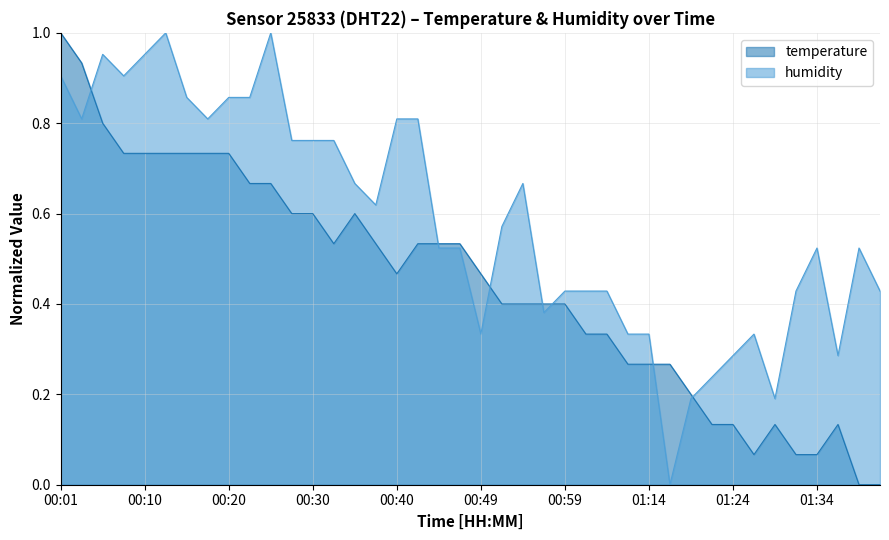

How many lines are shown in the chart?

2